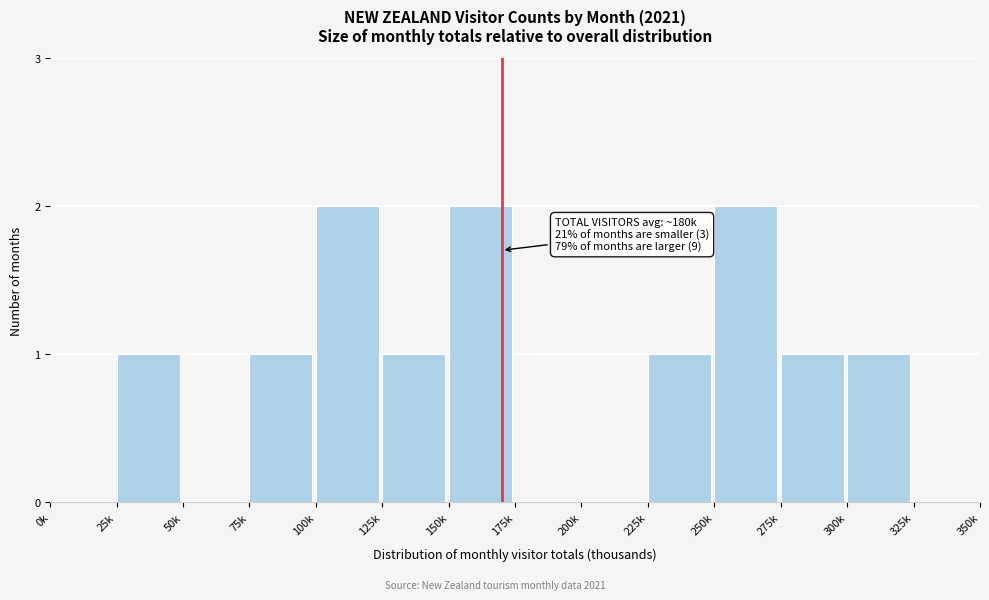

Reading left to right, extract all data points from this chart.

0k=0	25k=1	50k=0	75k=1	100k=2	125k=1	150k=2	175k=0	200k=0	225k=1	250k=2	275k=1	300k=1	325k=0